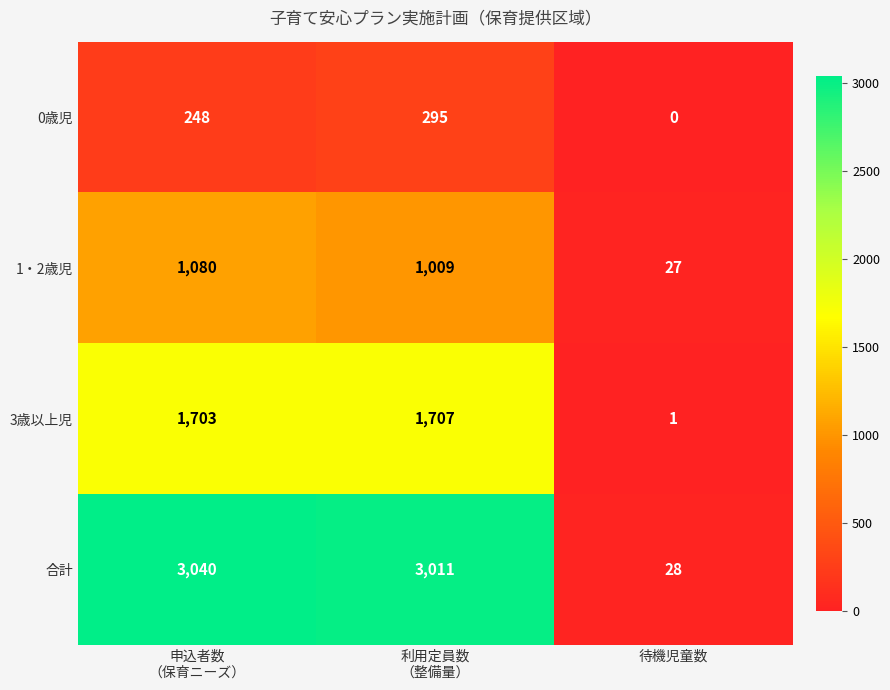

What is the total value across all series at 待機児童数?

56